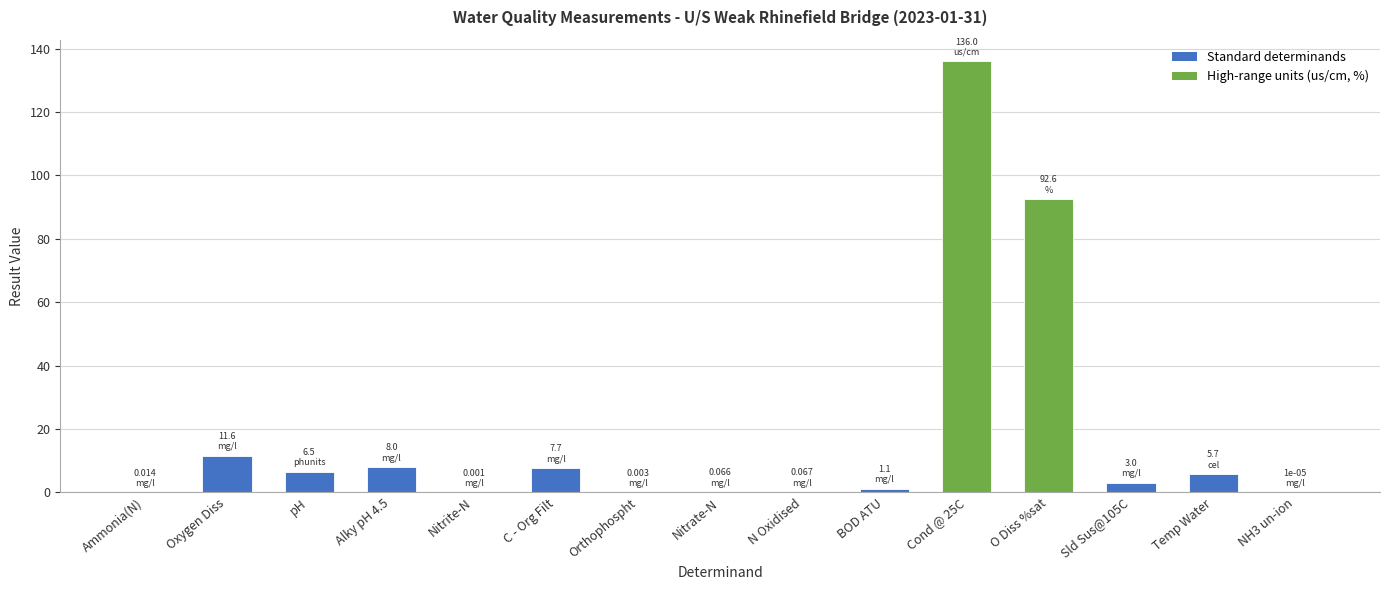

What is the sum of all values?

272.4